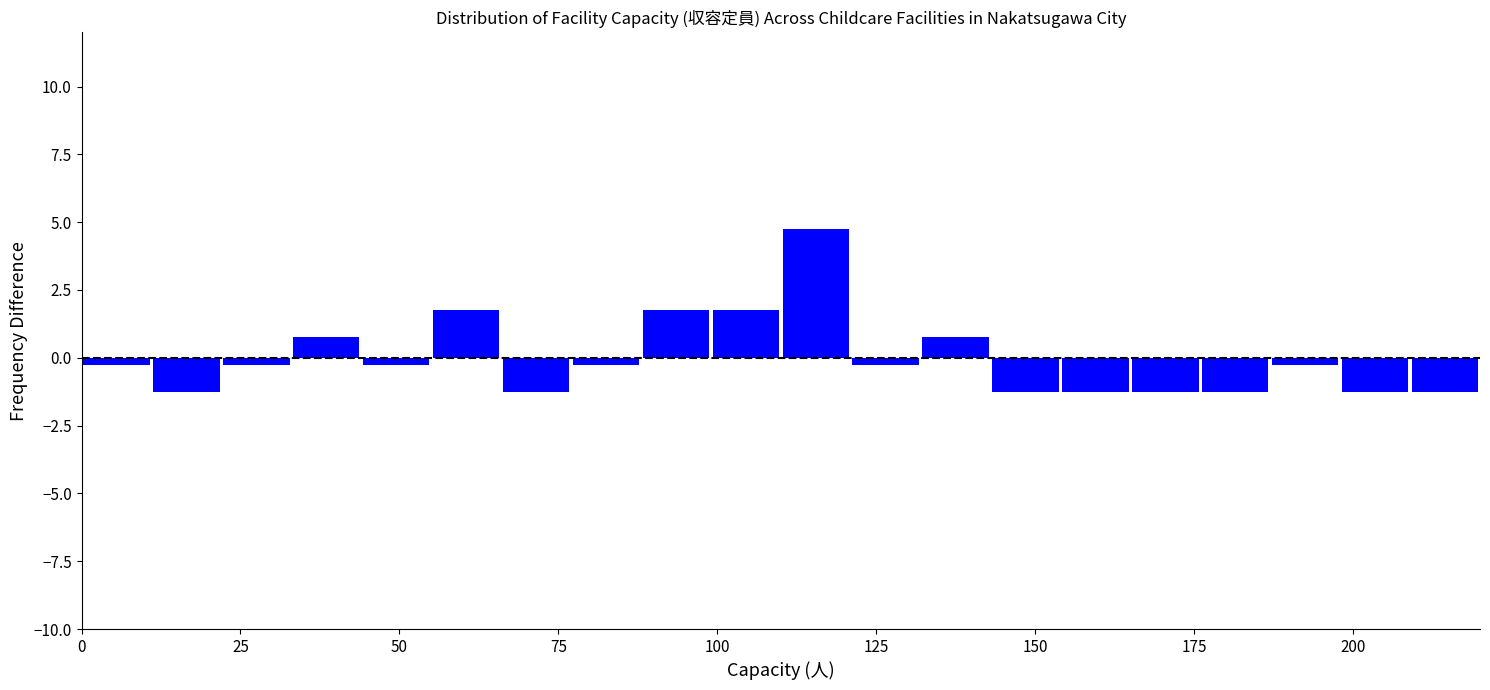

Read against the x-axis, roughly where is the centre of the tallest bar?

115